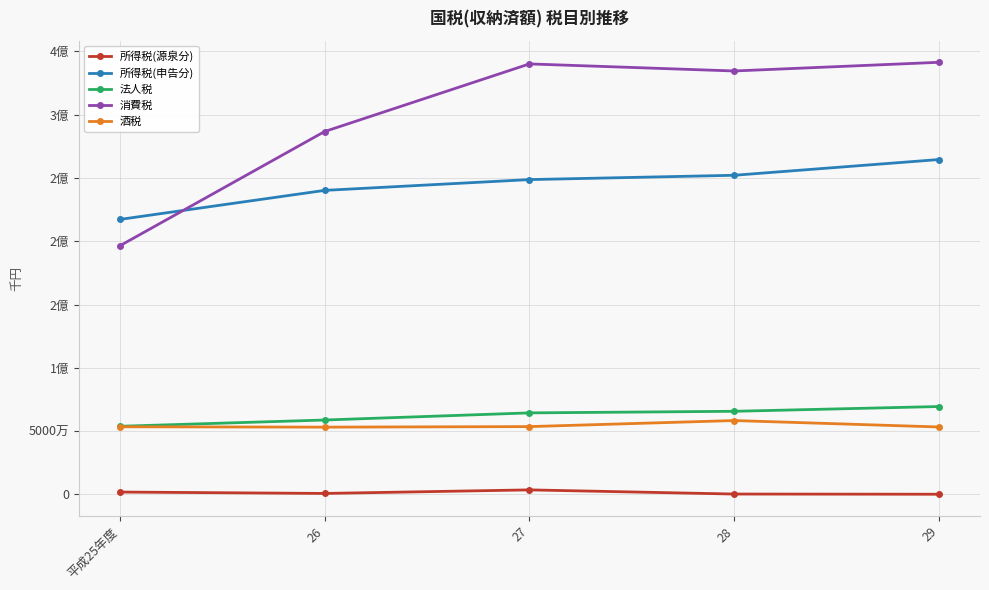

At how many categories does at least one series exceed 48930836?

5